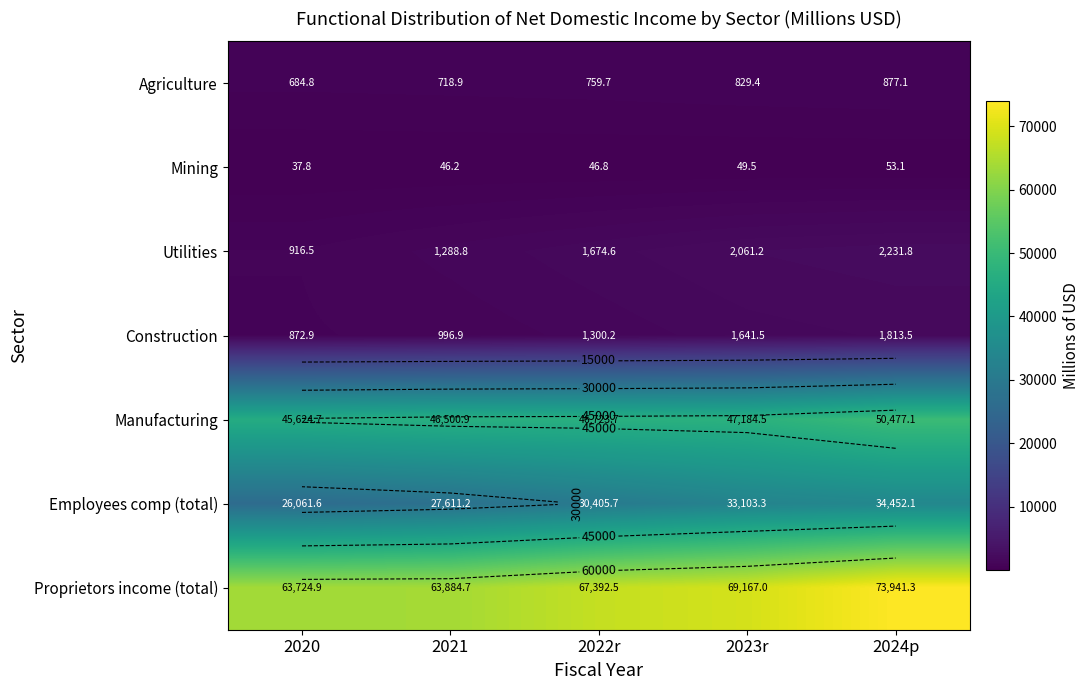

What is the difference between the second highest and second lowest values in the Construction series?

644.6